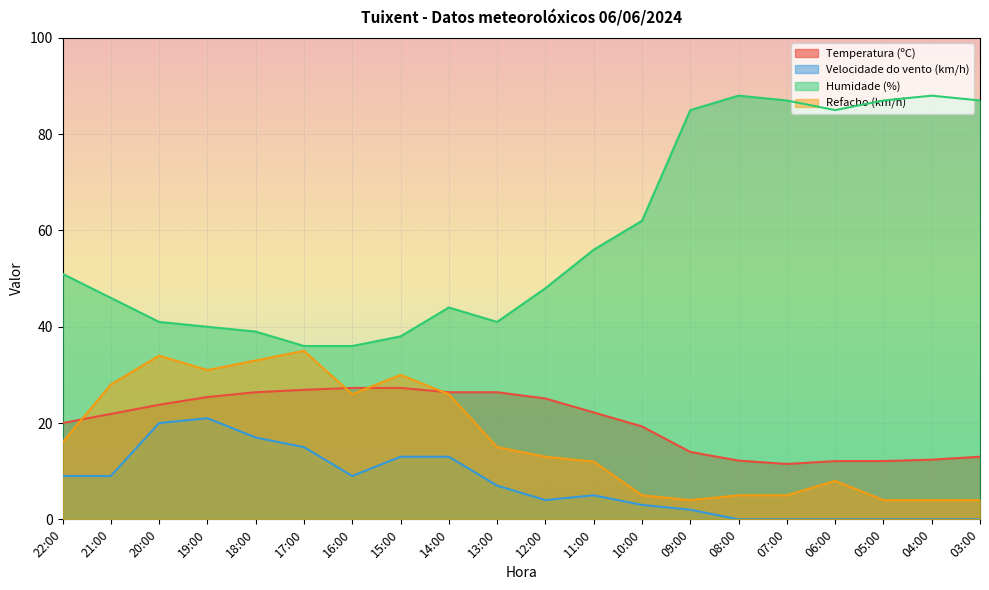

True or false: Refacho (km/h) has more than 2 points higher than both neighbors.

True